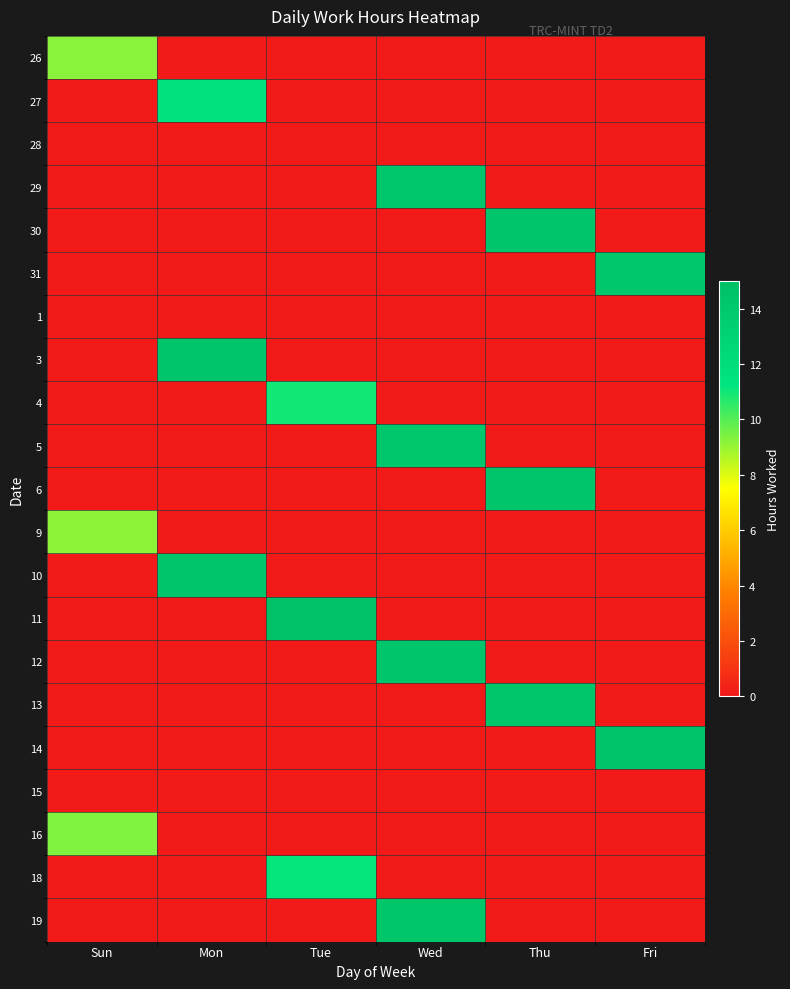

Reading right to left, extract all data points from this chart.

26: Fri=0.0	Thu=0.0	Wed=0.0	Tue=0.0	Mon=0.0	Sun=9.2
27: Fri=0.0	Thu=0.0	Wed=0.0	Tue=0.0	Mon=11.5	Sun=0.0
28: Fri=0.0	Thu=0.0	Wed=0.0	Tue=0.0	Mon=0.0	Sun=0.0
29: Fri=0.0	Thu=0.0	Wed=14.1	Tue=0.0	Mon=0.0	Sun=0.0
30: Fri=0.0	Thu=14.3	Wed=0.0	Tue=0.0	Mon=0.0	Sun=0.0
31: Fri=14.2	Thu=0.0	Wed=0.0	Tue=0.0	Mon=0.0	Sun=0.0
1: Fri=0.0	Thu=0.0	Wed=0.0	Tue=0.0	Mon=0.0	Sun=0.0
3: Fri=0.0	Thu=0.0	Wed=0.0	Tue=0.0	Mon=14.3	Sun=0.0
4: Fri=0.0	Thu=0.0	Wed=0.0	Tue=11.0	Mon=0.0	Sun=0.0
5: Fri=0.0	Thu=0.0	Wed=14.1	Tue=0.0	Mon=0.0	Sun=0.0
6: Fri=0.0	Thu=14.4	Wed=0.0	Tue=0.0	Mon=0.0	Sun=0.0
9: Fri=0.0	Thu=0.0	Wed=0.0	Tue=0.0	Mon=0.0	Sun=9.2
10: Fri=0.0	Thu=0.0	Wed=0.0	Tue=0.0	Mon=14.3	Sun=0.0
11: Fri=0.0	Thu=0.0	Wed=0.0	Tue=14.8	Mon=0.0	Sun=0.0
12: Fri=0.0	Thu=0.0	Wed=14.3	Tue=0.0	Mon=0.0	Sun=0.0
13: Fri=0.0	Thu=14.3	Wed=0.0	Tue=0.0	Mon=0.0	Sun=0.0
14: Fri=14.5	Thu=0.0	Wed=0.0	Tue=0.0	Mon=0.0	Sun=0.0
15: Fri=0.0	Thu=0.0	Wed=0.0	Tue=0.0	Mon=0.0	Sun=0.0
16: Fri=0.0	Thu=0.0	Wed=0.0	Tue=0.0	Mon=0.0	Sun=9.3
18: Fri=0.0	Thu=0.0	Wed=0.0	Tue=11.1	Mon=0.0	Sun=0.0
19: Fri=0.0	Thu=0.0	Wed=14.2	Tue=0.0	Mon=0.0	Sun=0.0